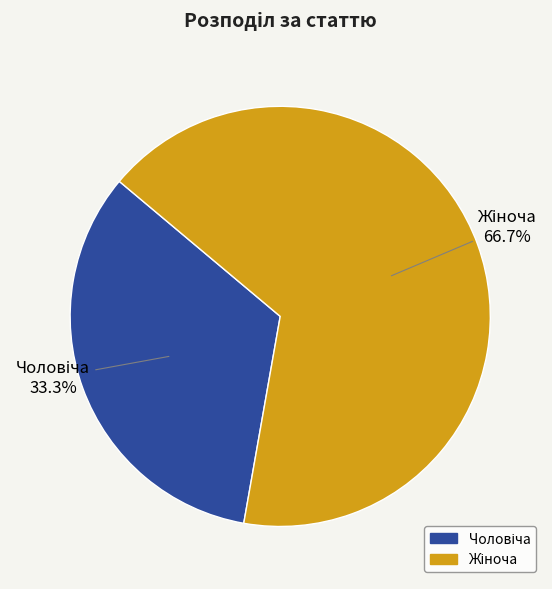

Is there any slice that represents more than half of the pie?

Yes